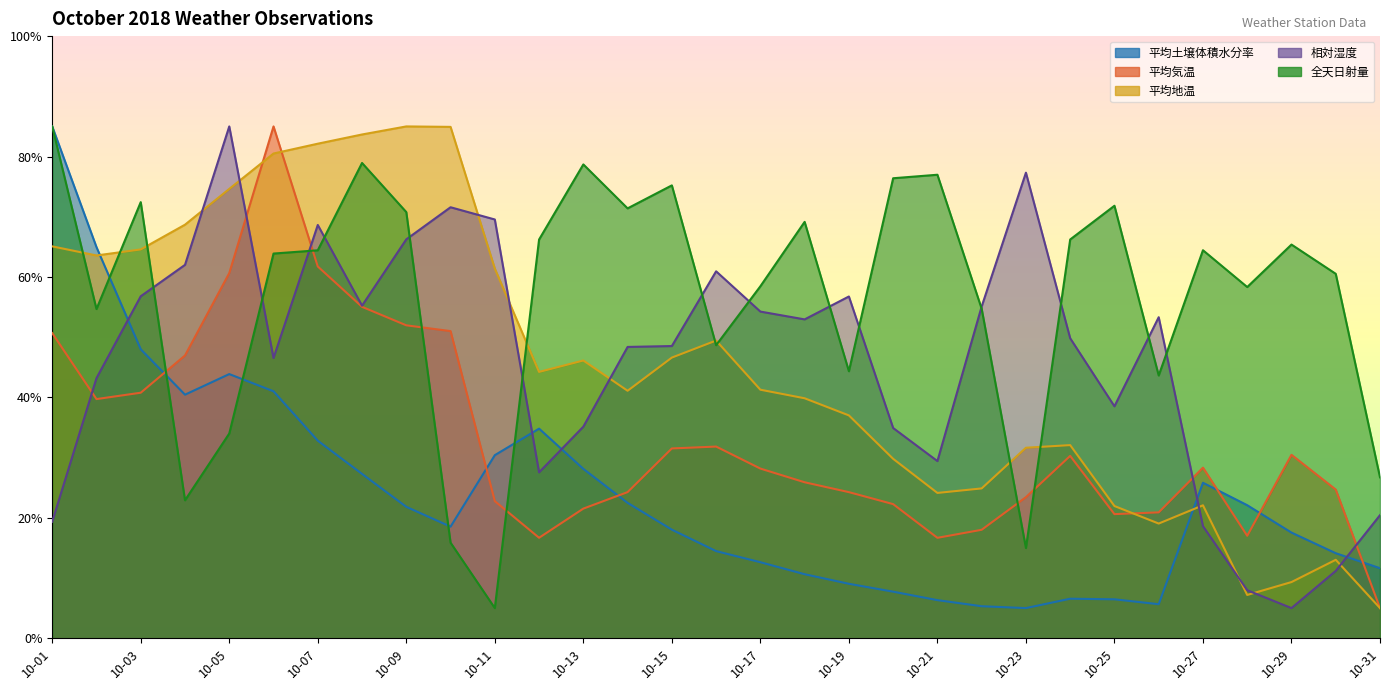

Where is the first local minimum for 平均気温?

10-02